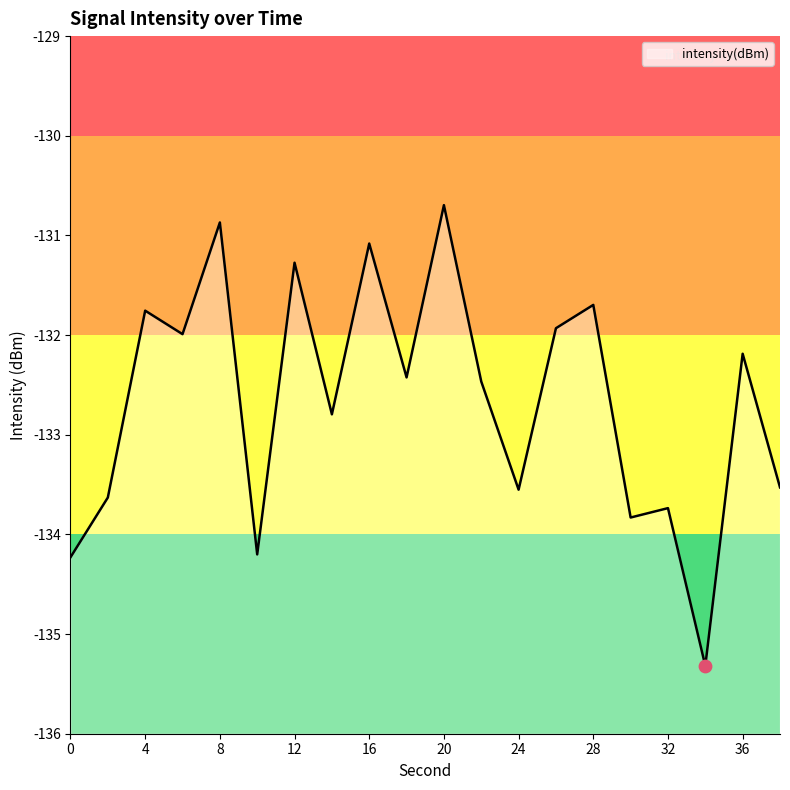

Which has a higher value, 36 or 32?

36